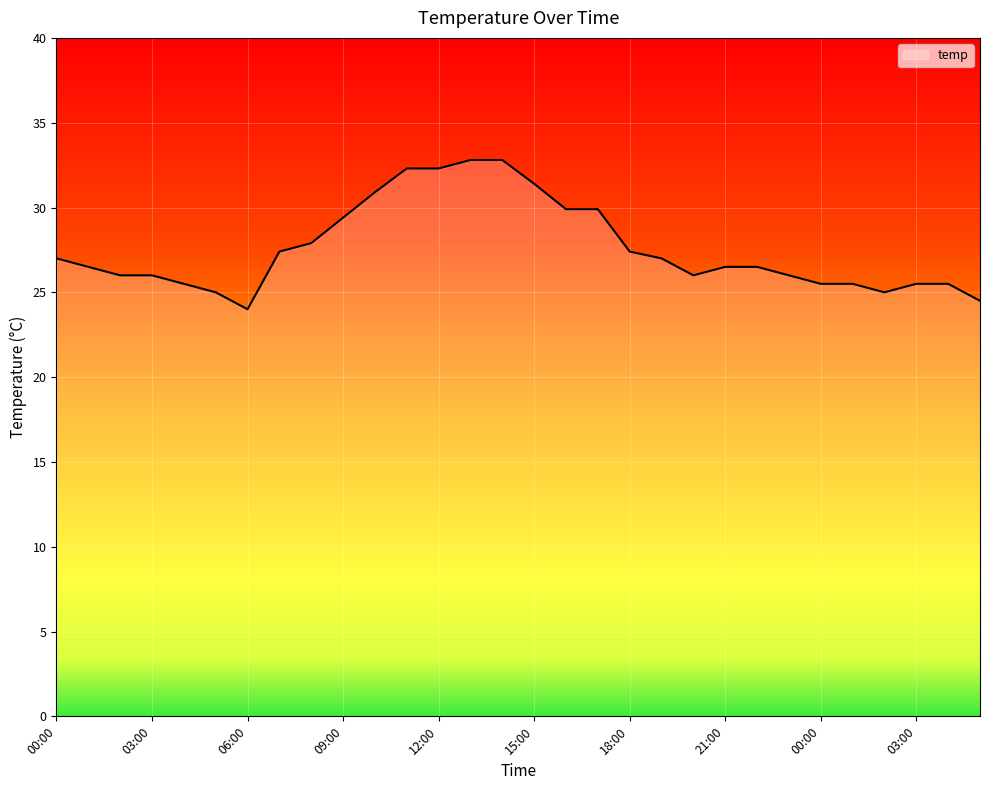

What is the difference between the second highest and second lowest values?

8.3